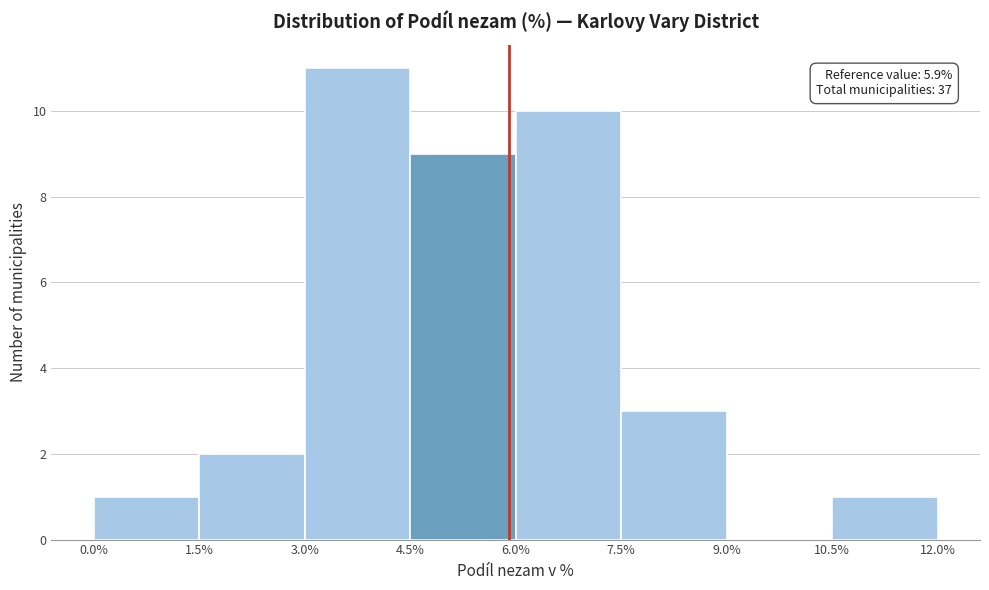

Over which range of the x-axis is the bar tallest?

3.0% to 4.5%